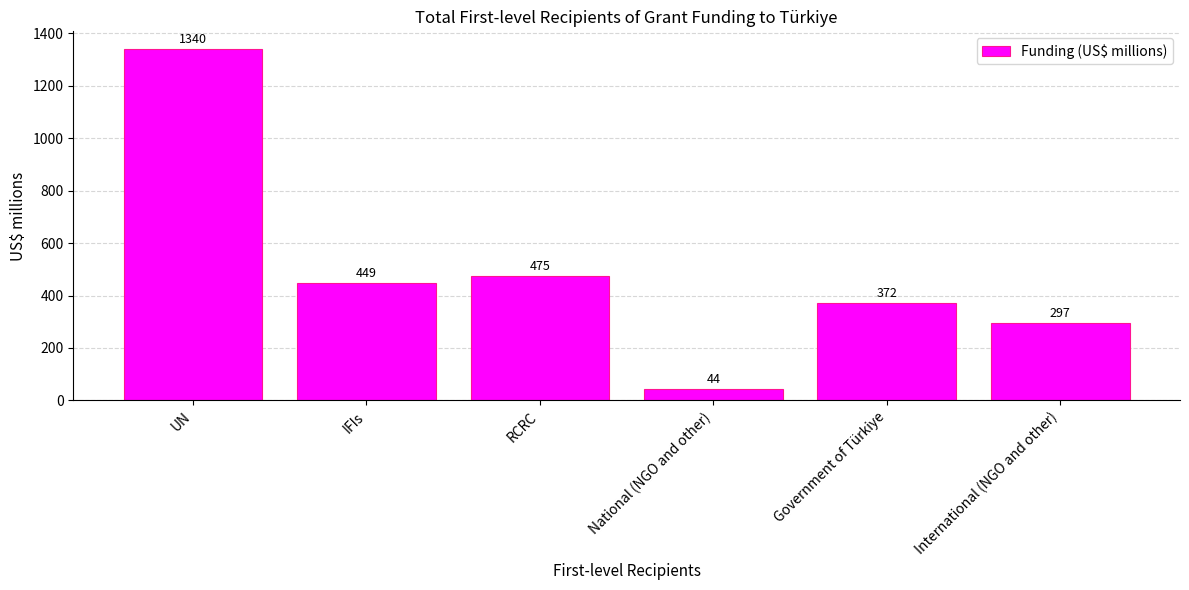

The chart shows a value of 296.9 at International (NGO and other). True or false?

True